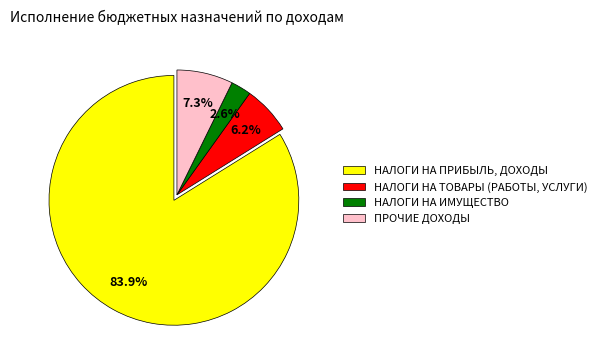

Do ПРОЧИЕ ДОХОДЫ and НАЛОГИ НА ТОВАРЫ (РАБОТЫ, УСЛУГИ) together represent more than half of the pie?

No